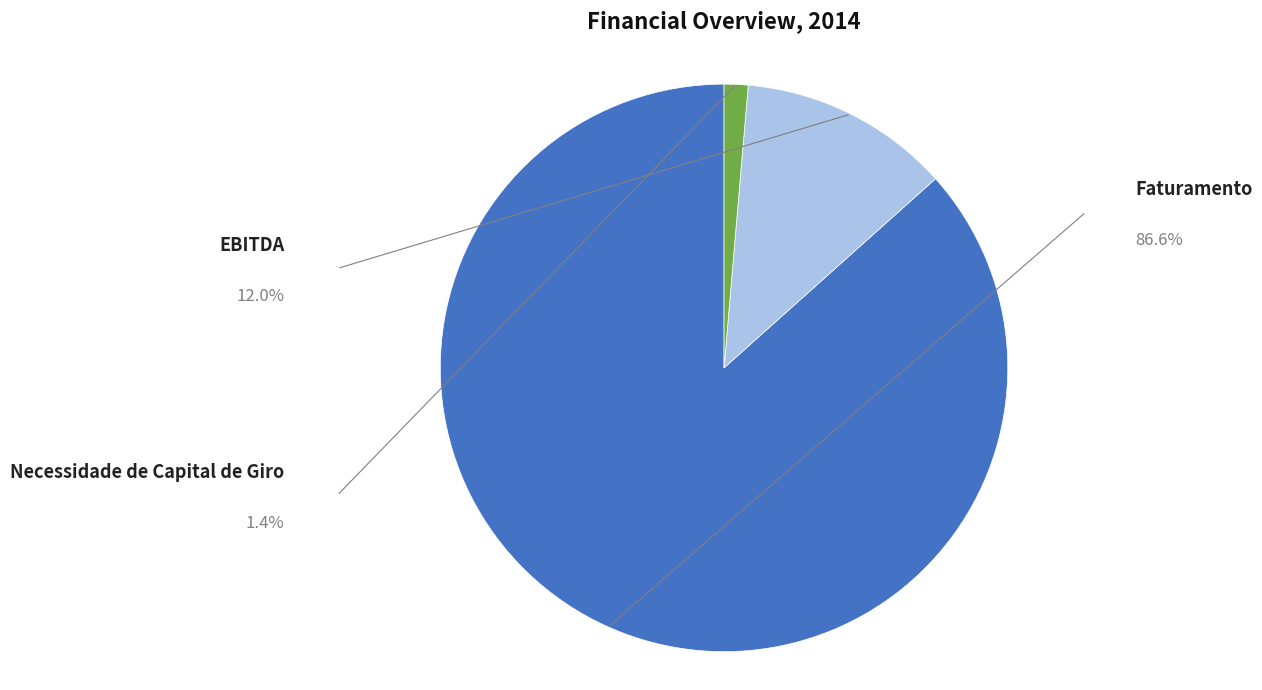

Which category accounts for the majority?

Faturamento